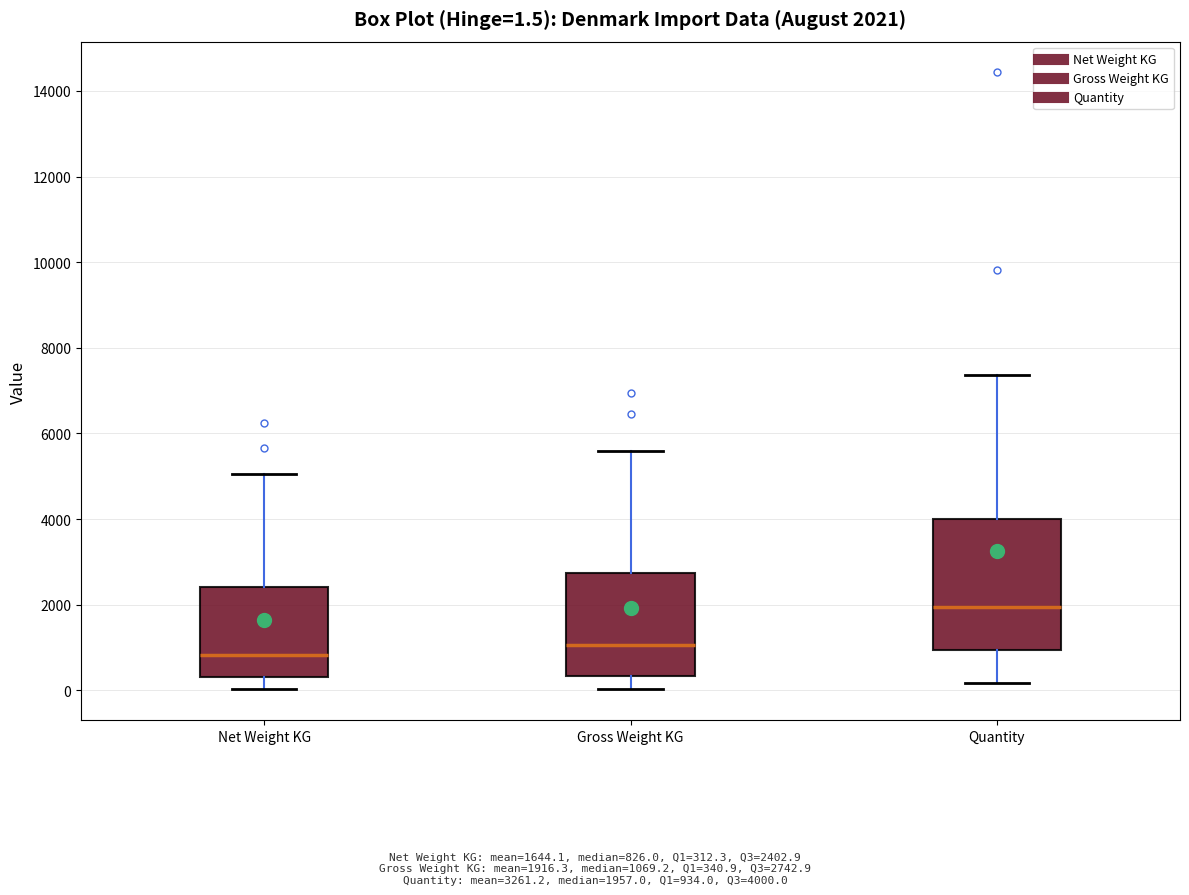

Which box has the lowest median line?

Net Weight KG